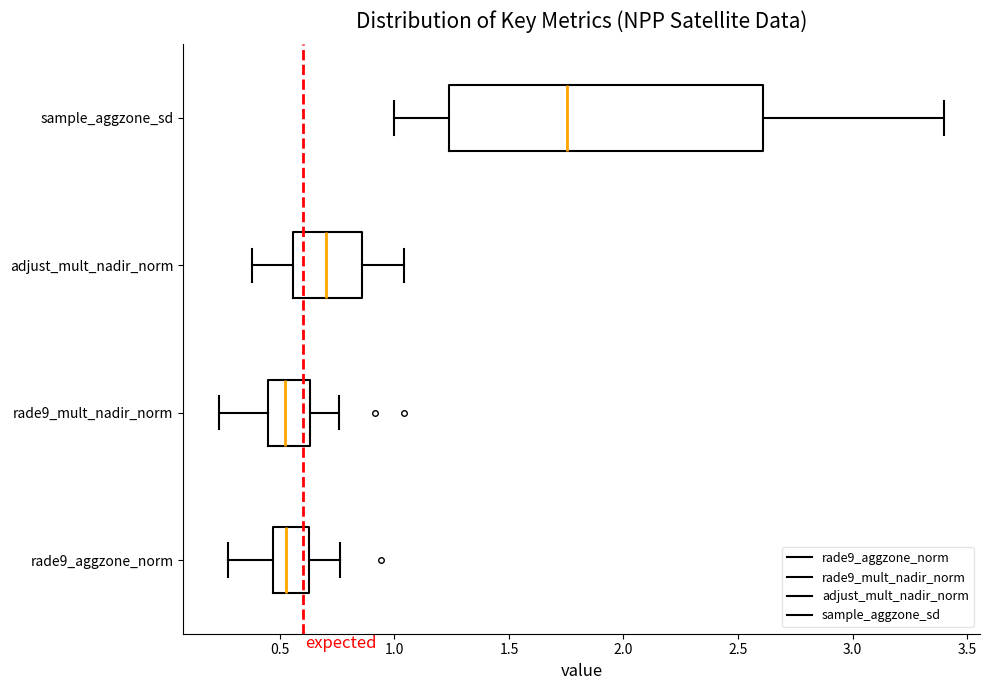

Where does the right whisker of the box for rade9_mult_nadir_norm end on the x-axis? The values are not printed on the chart, so give them approximately, as read against the axis.

0.75